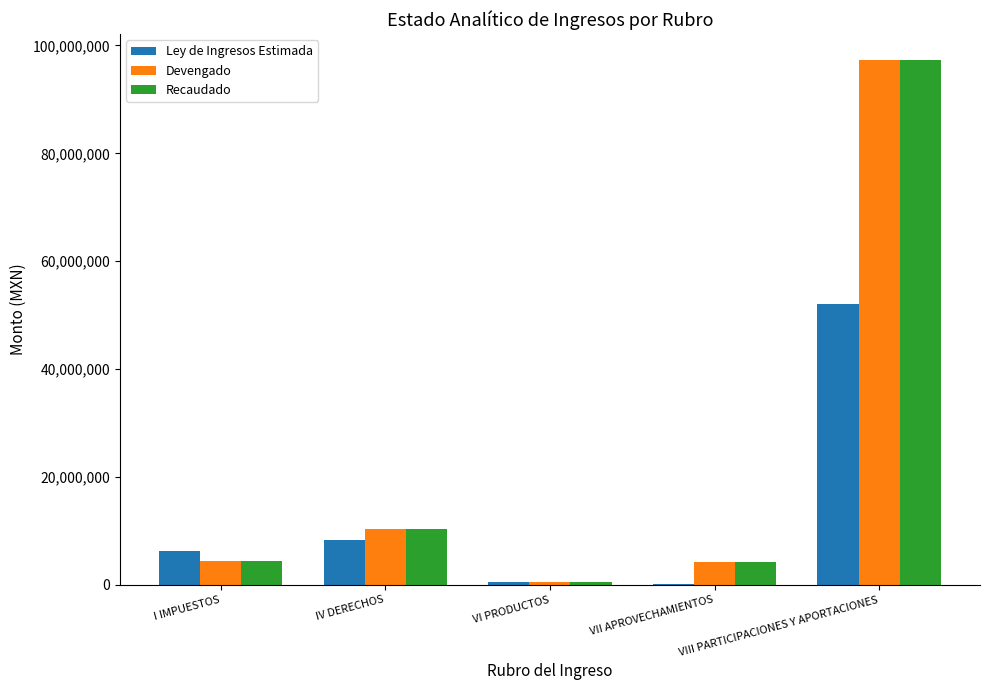

Which series changed the most between I IMPUESTOS and VII APROVECHAMIENTOS?

Ley de Ingresos Estimada